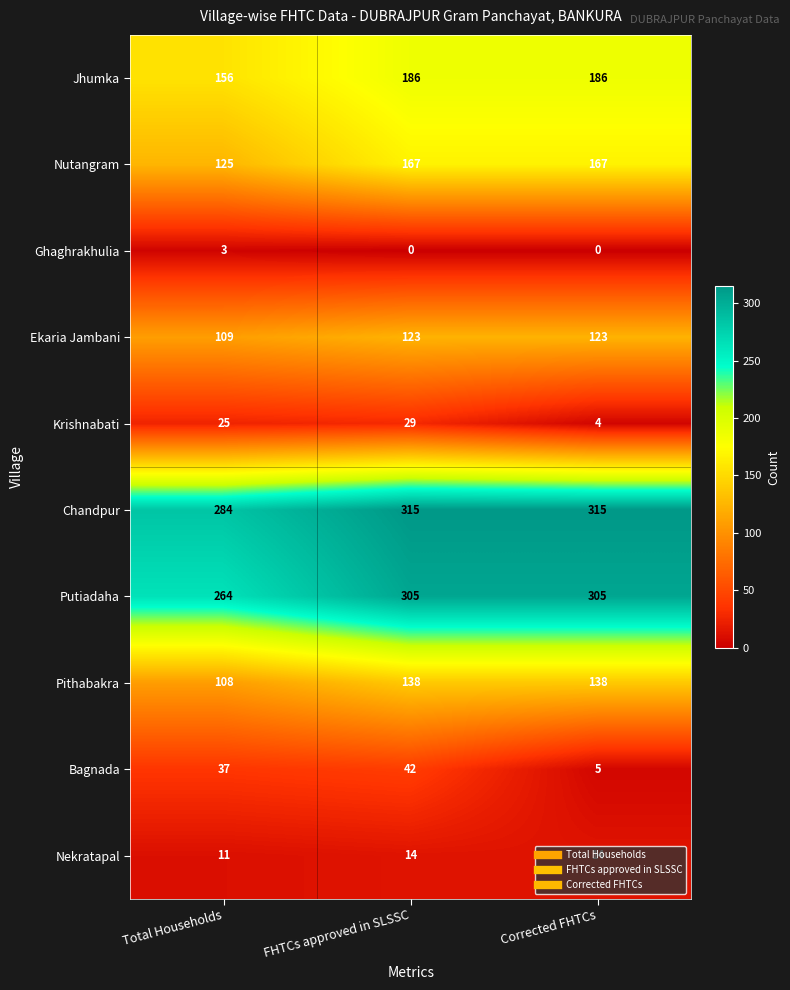

What is the average value of the Ekaria Jambani series?

118